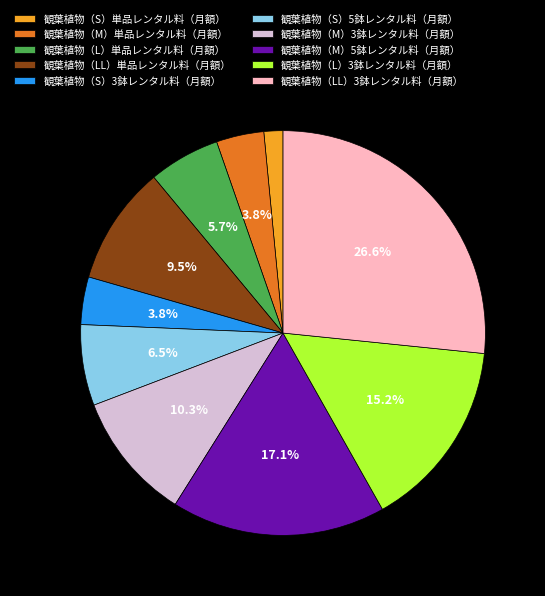

To the nearest percent, what is the average slice percentage?

10%